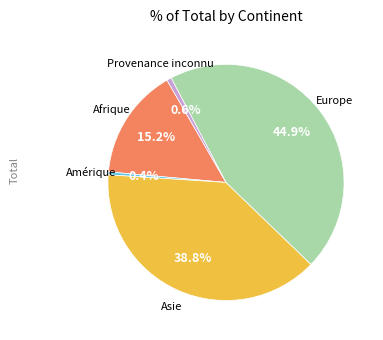

Does any single category account for the majority?

No